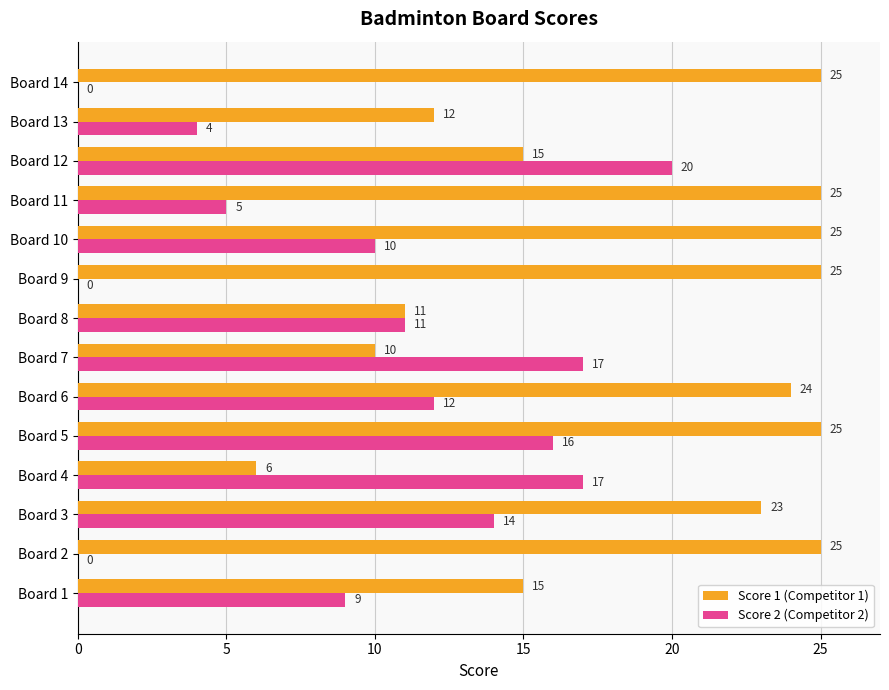

True or false: Score 1 (Competitor 1) has a value of 16 at Board 8.

False